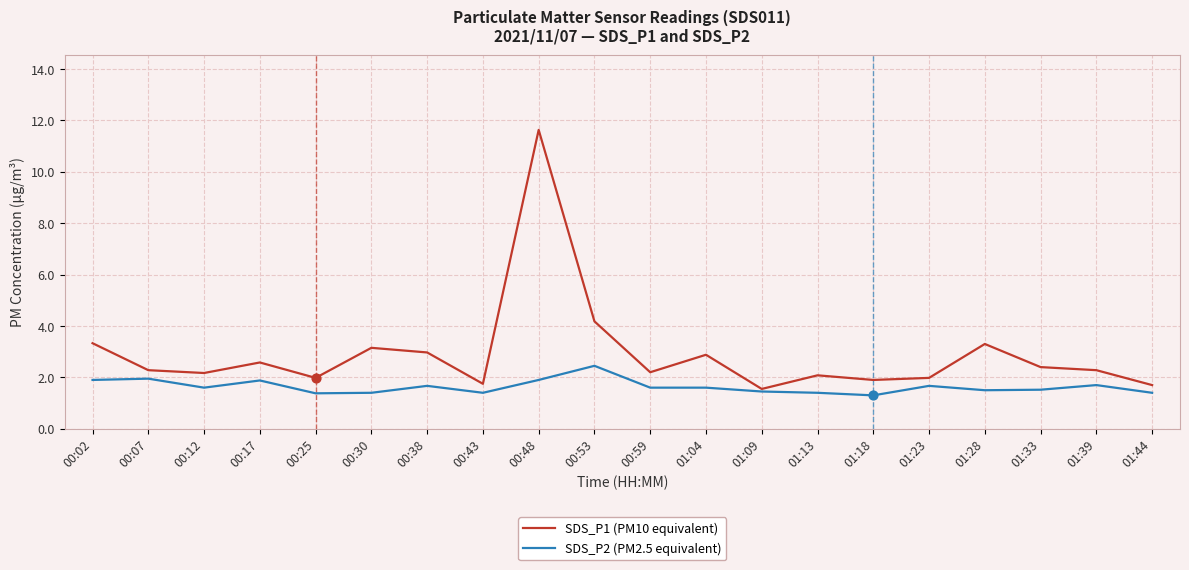

Which series has the largest total across all categories?

SDS_P1 (PM10 equivalent)